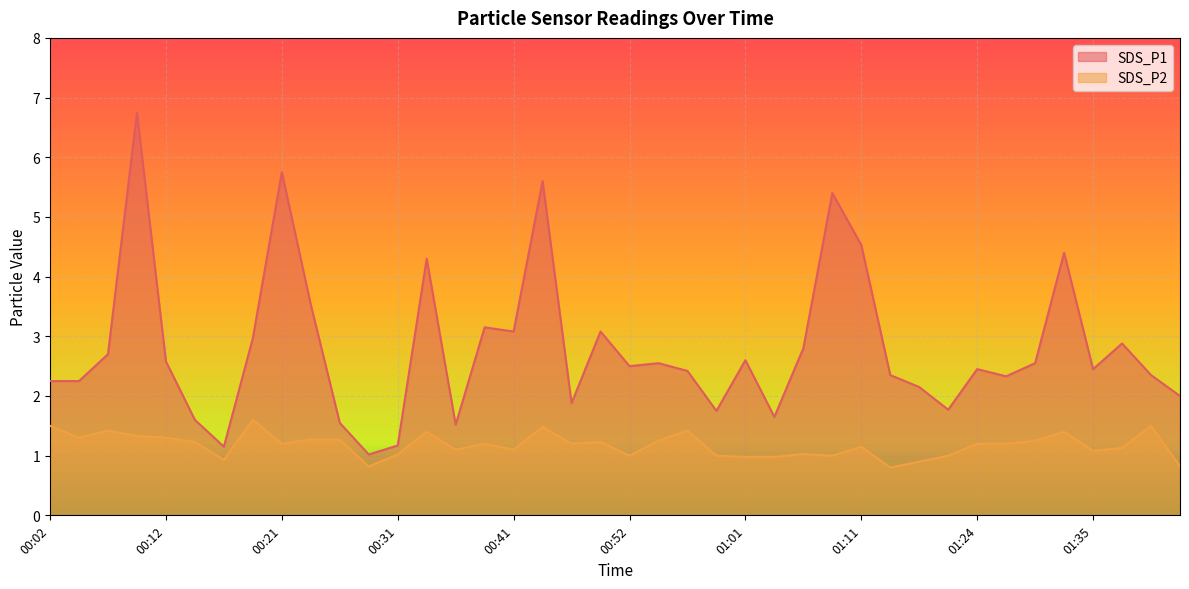

What position from the left is 00:52?

21